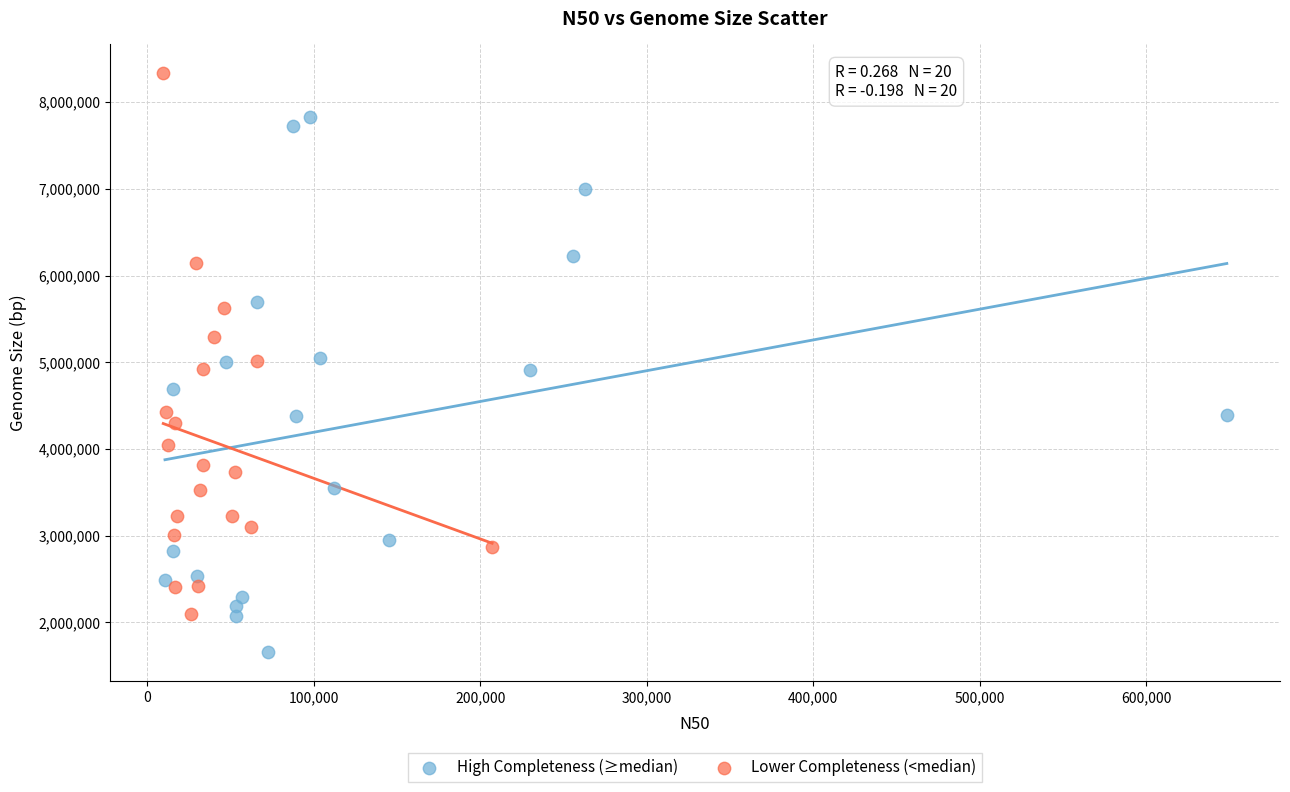

Which series contains the lowest Y value?

High Completeness (≥median)